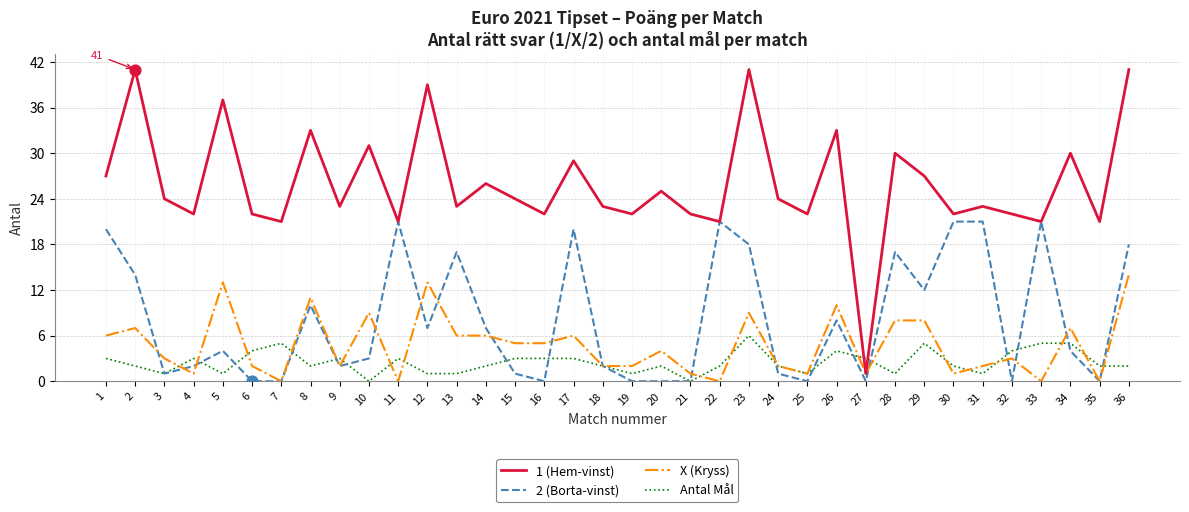

Which series has the widest spread of values?

1 (Hem-vinst)